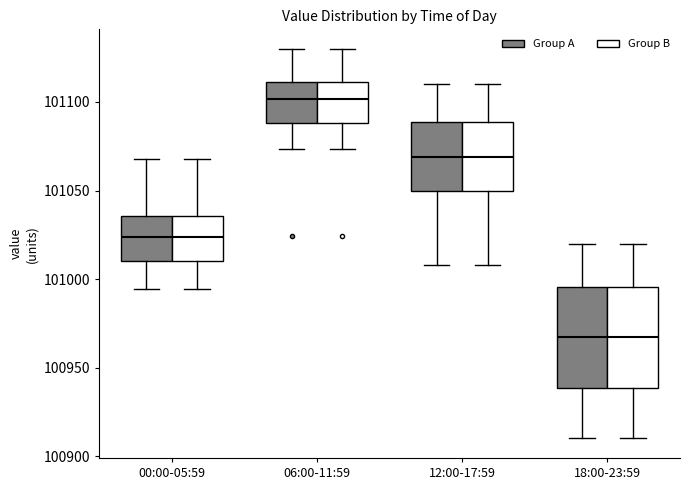

Reading left to right, transcribe this box plot: for each box, give where its median line is, the range the box spans, and where its two whiskers end, as read against the y-axis. The values are not printed on the chart, so give them approximately, as read against the axis.

00:00-05:59 (Group A): median 101025, box 101010 to 101035, whiskers 100995 to 101070
00:00-05:59 (Group B): median 101025, box 101010 to 101035, whiskers 100995 to 101070
06:00-11:59 (Group A): median 101100, box 101090 to 101110, whiskers 101075 to 101130
06:00-11:59 (Group B): median 101100, box 101090 to 101110, whiskers 101075 to 101130
12:00-17:59 (Group A): median 101070, box 101050 to 101090, whiskers 101010 to 101110
12:00-17:59 (Group B): median 101070, box 101050 to 101090, whiskers 101010 to 101110
18:00-23:59 (Group A): median 100970, box 100940 to 100995, whiskers 100910 to 101020
18:00-23:59 (Group B): median 100970, box 100940 to 100995, whiskers 100910 to 101020